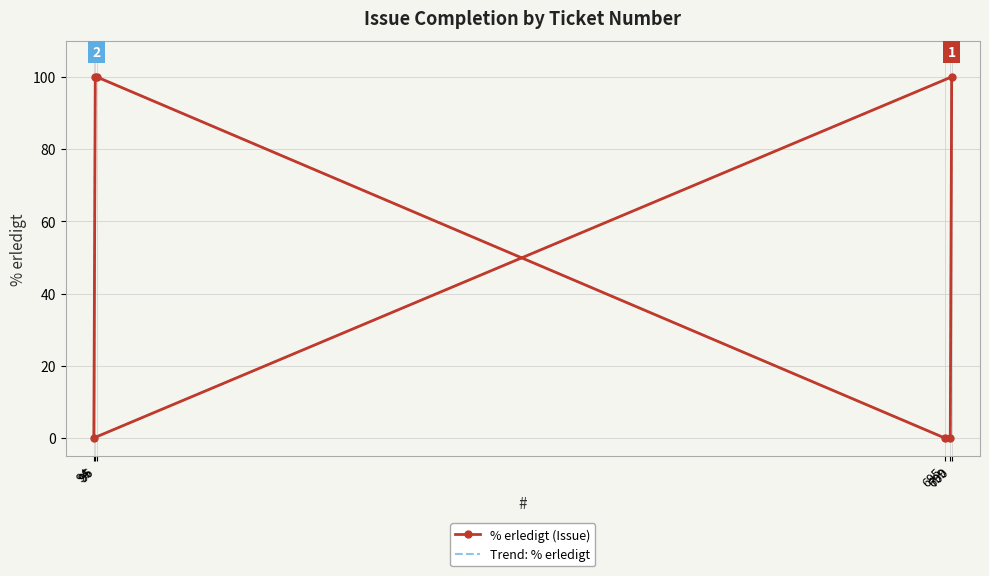

How many positive values does the Trend: % erledigt series have?

3